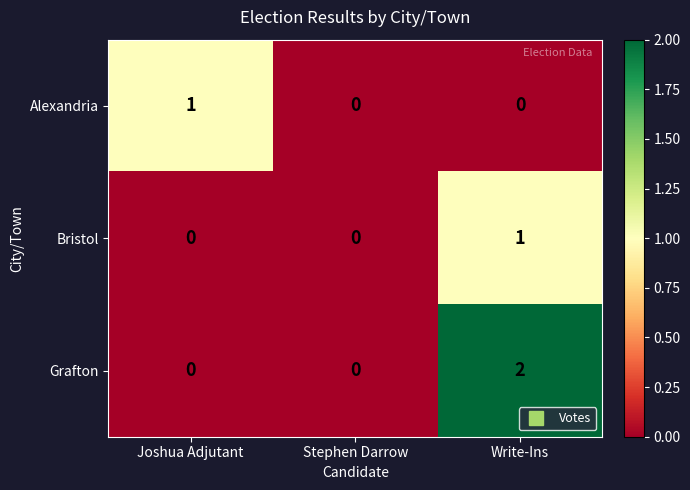

The Alexandria series shows 0 at Stephen Darrow. True or false?

True